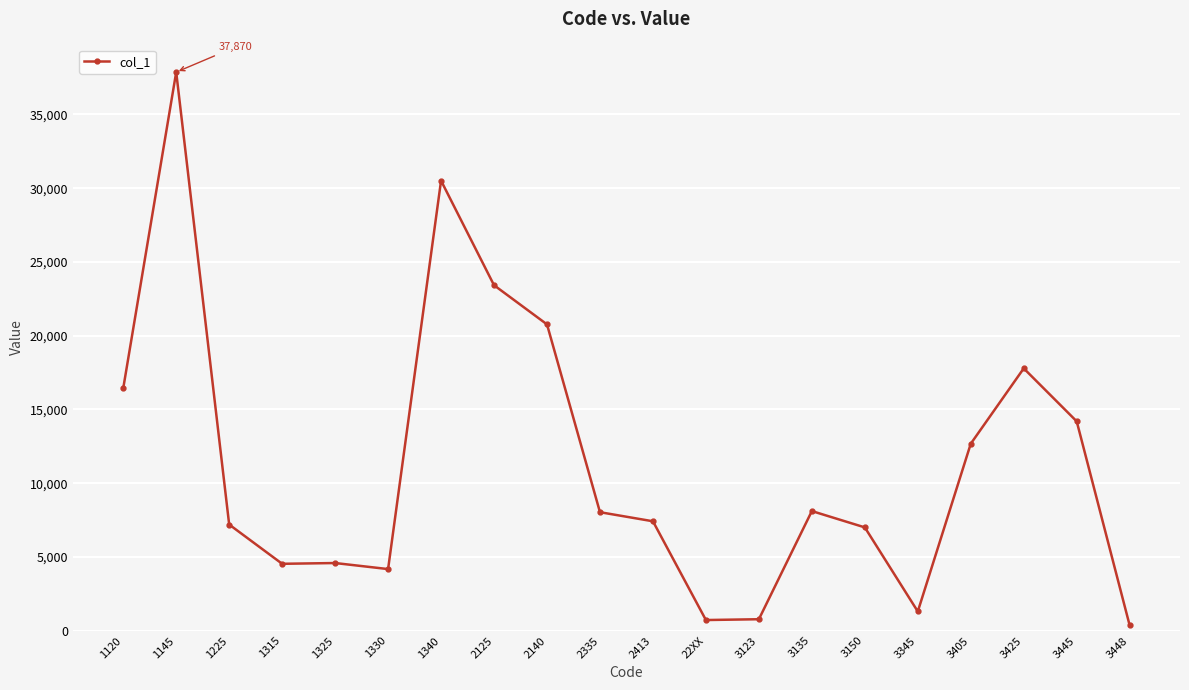

The chart shows a value of 8032 at 2335. True or false?

True